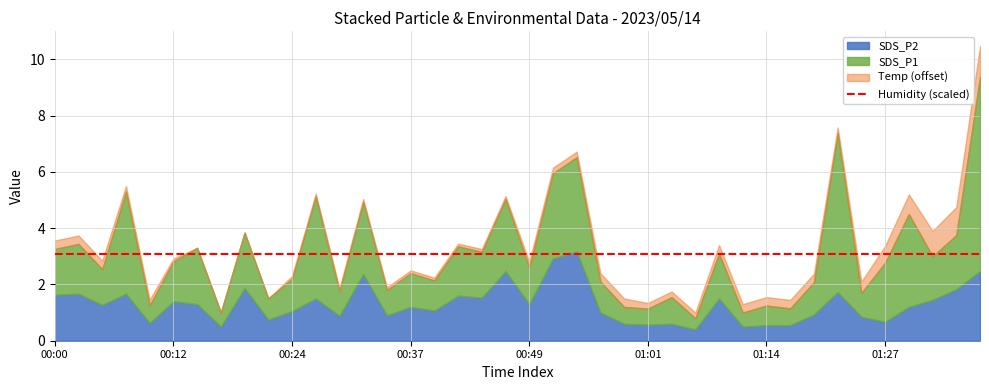

What is the difference between the SDS_P1 values at 01:04 and 00:20?

1.0